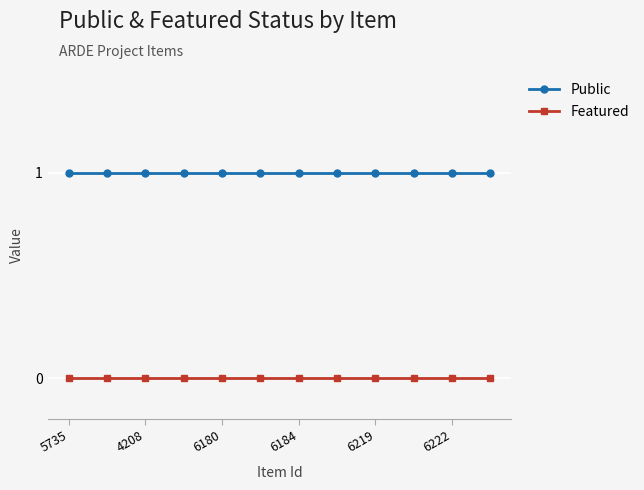

Which series has the largest total across all categories?

Public